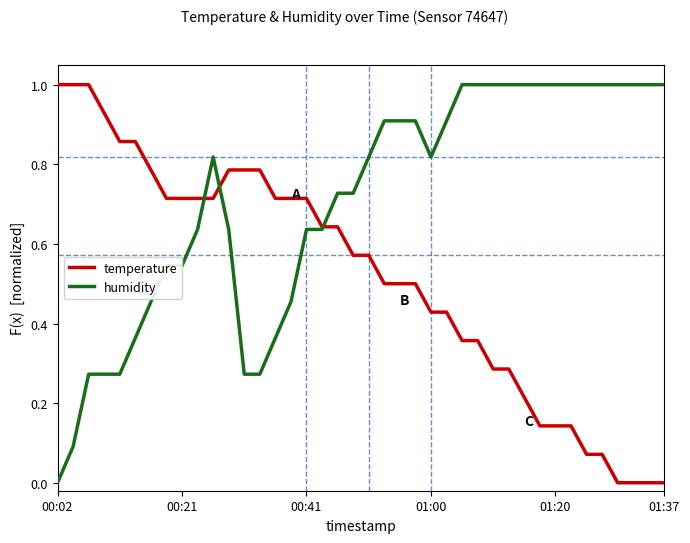

After their last crossing, which series has the higher values: temperature or humidity?

humidity